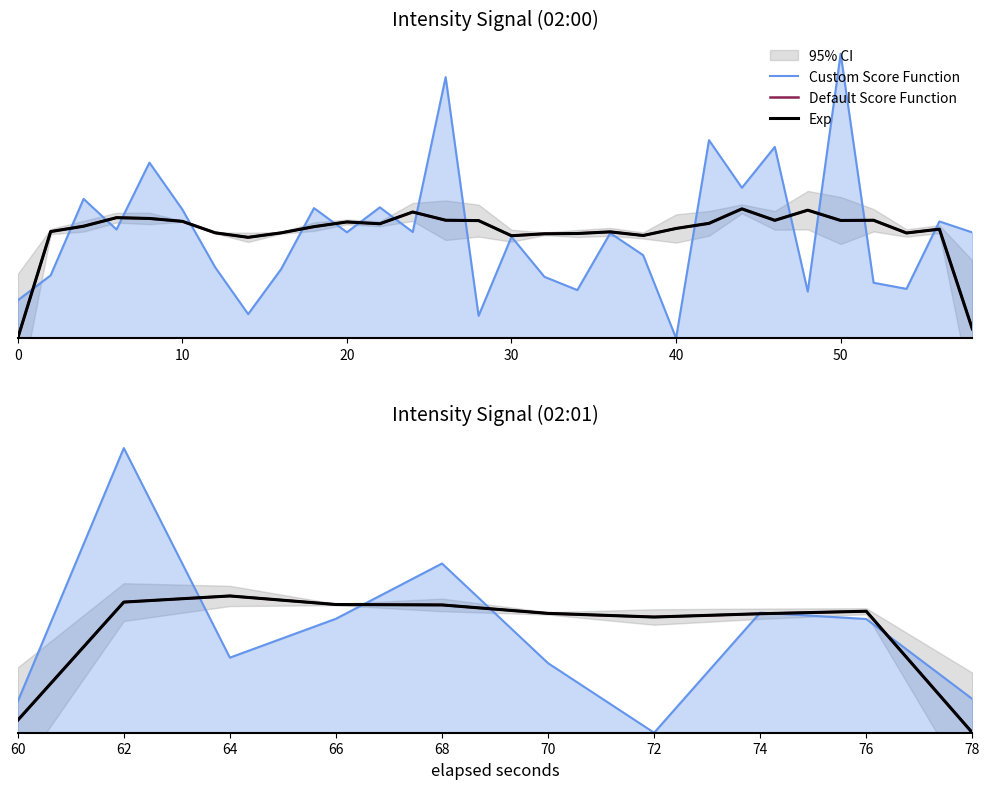

True or false: Default Score Function and Custom Score Function intersect in this chart.

True